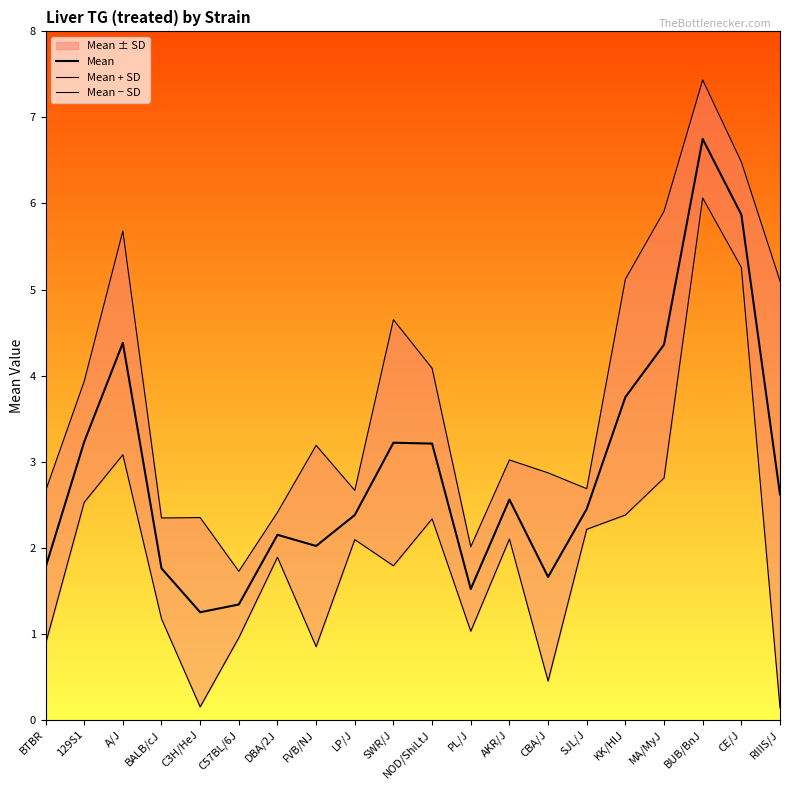

What is the spread (max minus min) of values at LP/J?

0.6